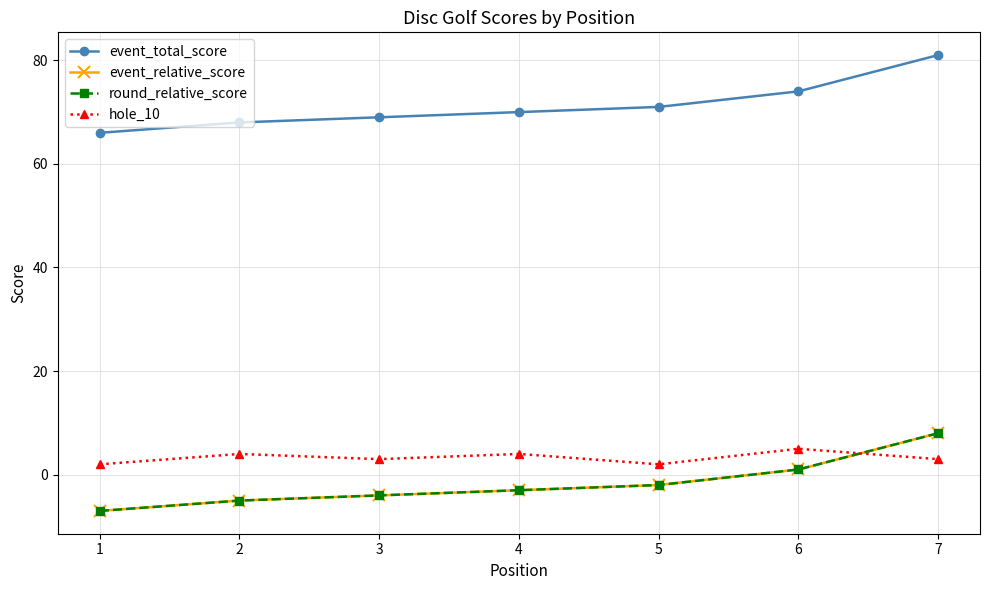

What is the minimum value shown in the chart?

-7